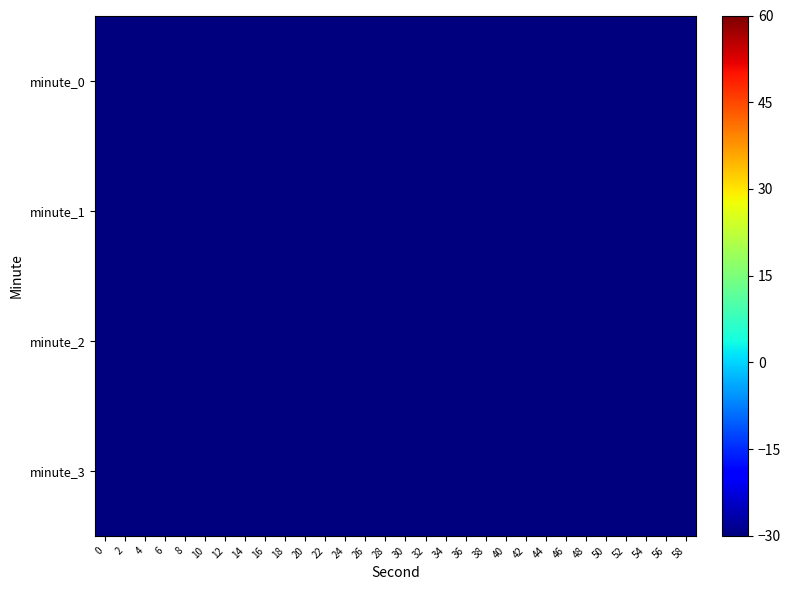

At which category is the sum across all series the highest?

38